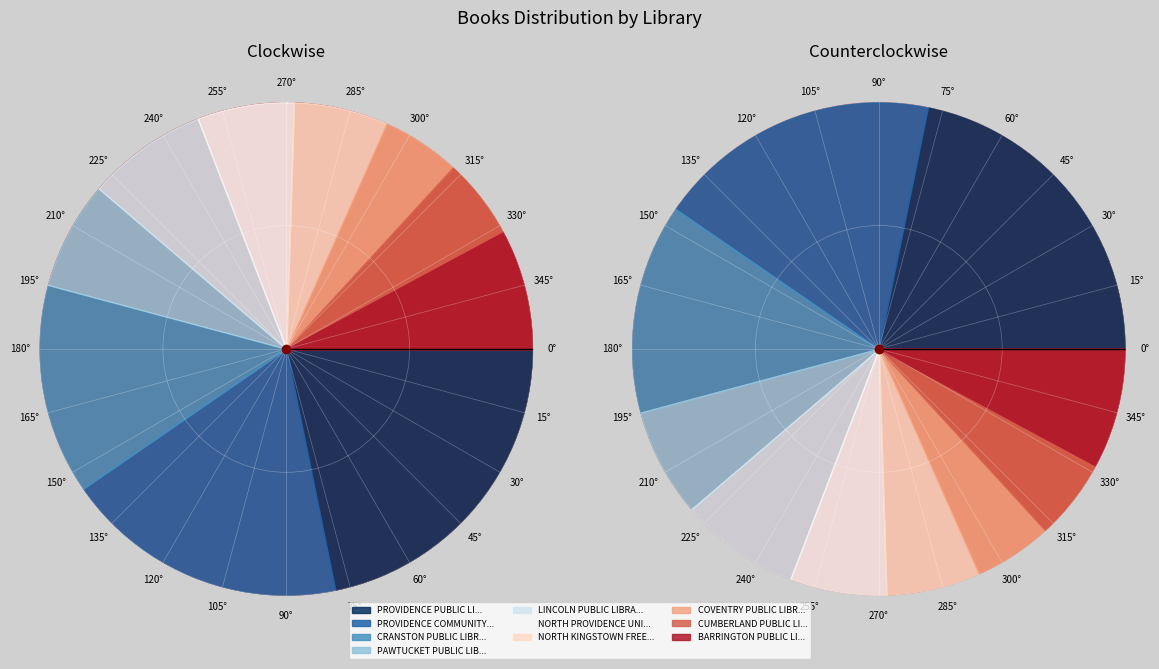

What is the change in value from PROVIDENCE COMMUNITY LIBRARY to PAWTUCKET PUBLIC LIBRARY?

-174805